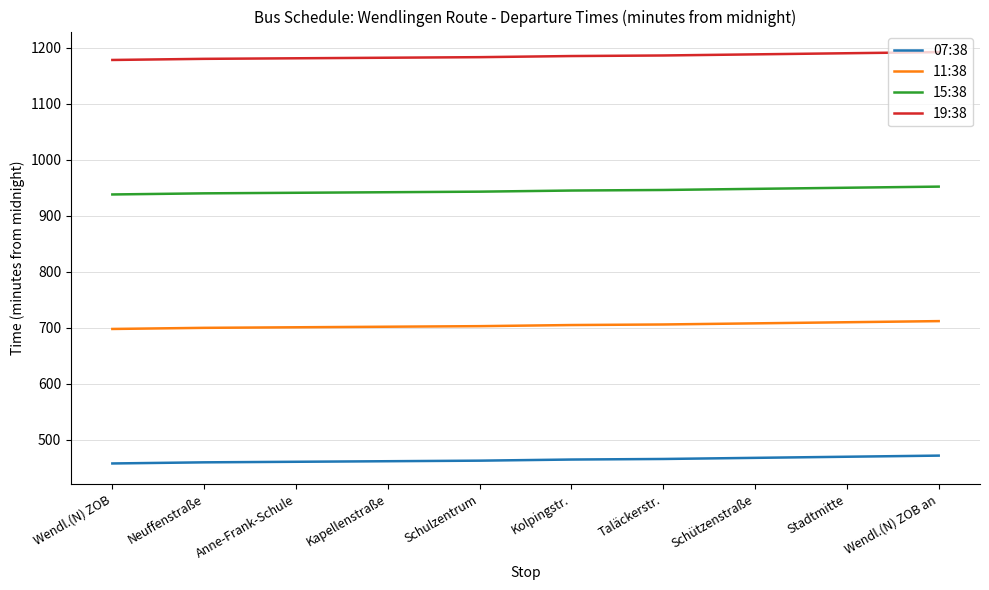

True or false: 19:38 and 11:38 intersect in this chart.

False